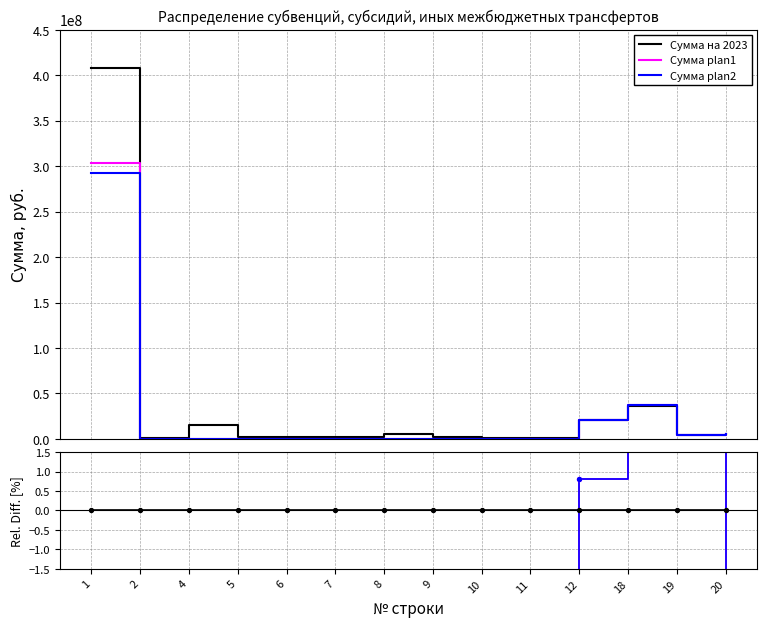

Is the value of Сумма plan1 at 11 greater than the value of Сумма на 2023 at 18?

No